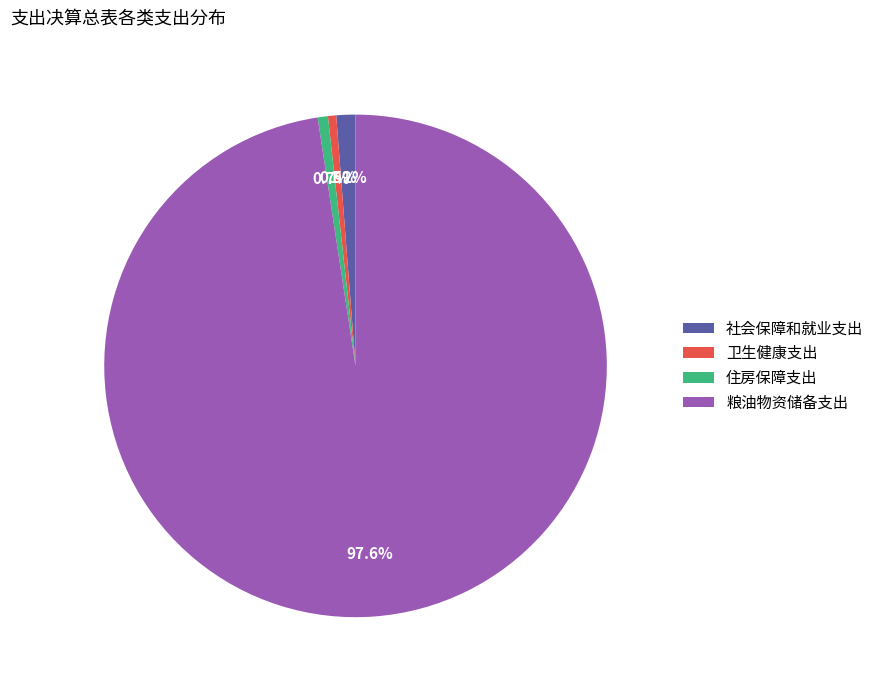

To the nearest percent, what is the average slice percentage?

25%